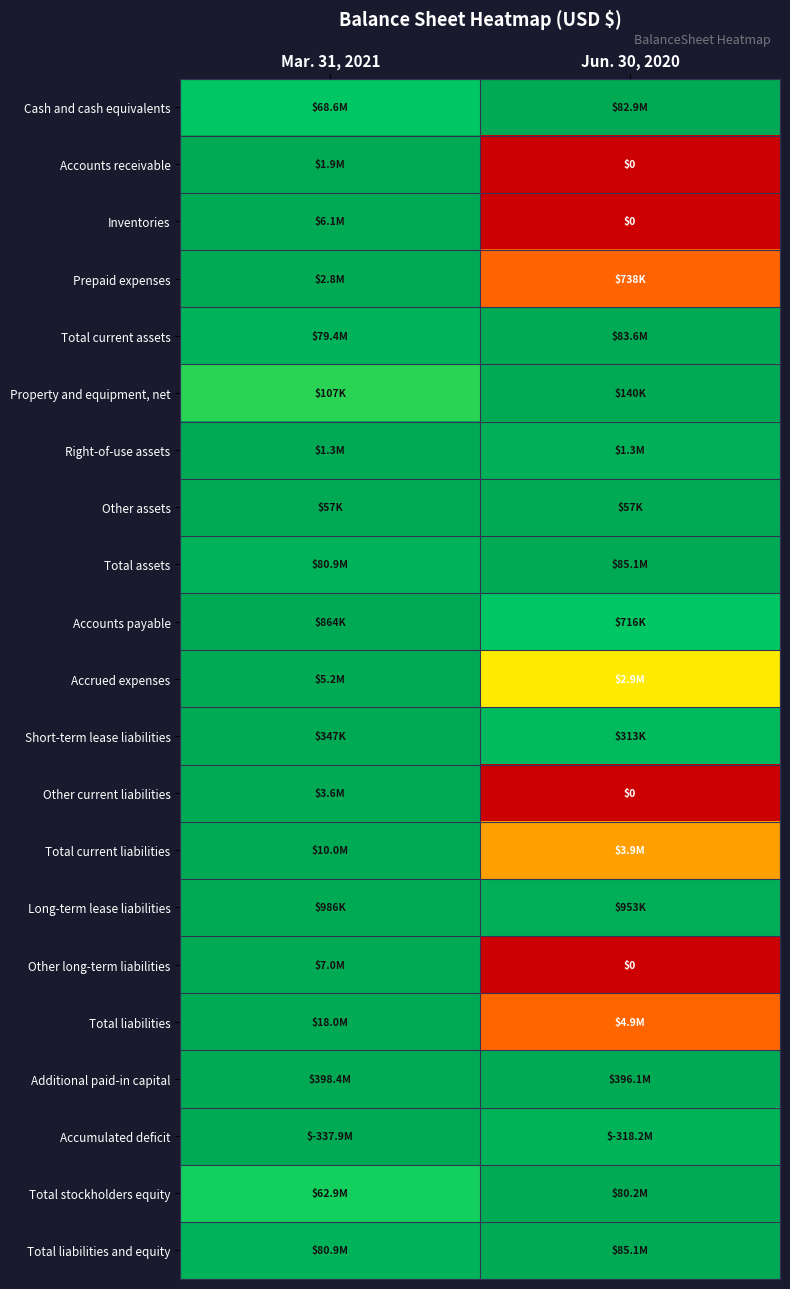

At how many categories does at least one series exceed 0?

2